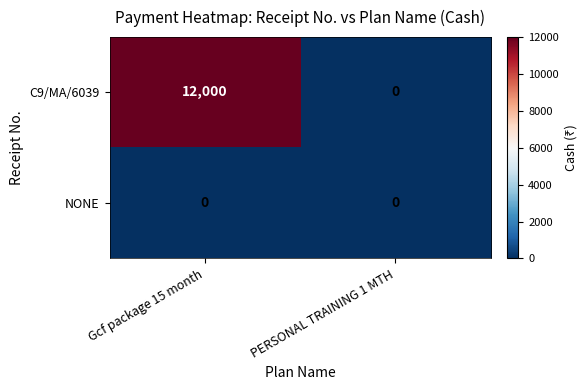

Which series has the largest total across all categories?

C9/MA/6039